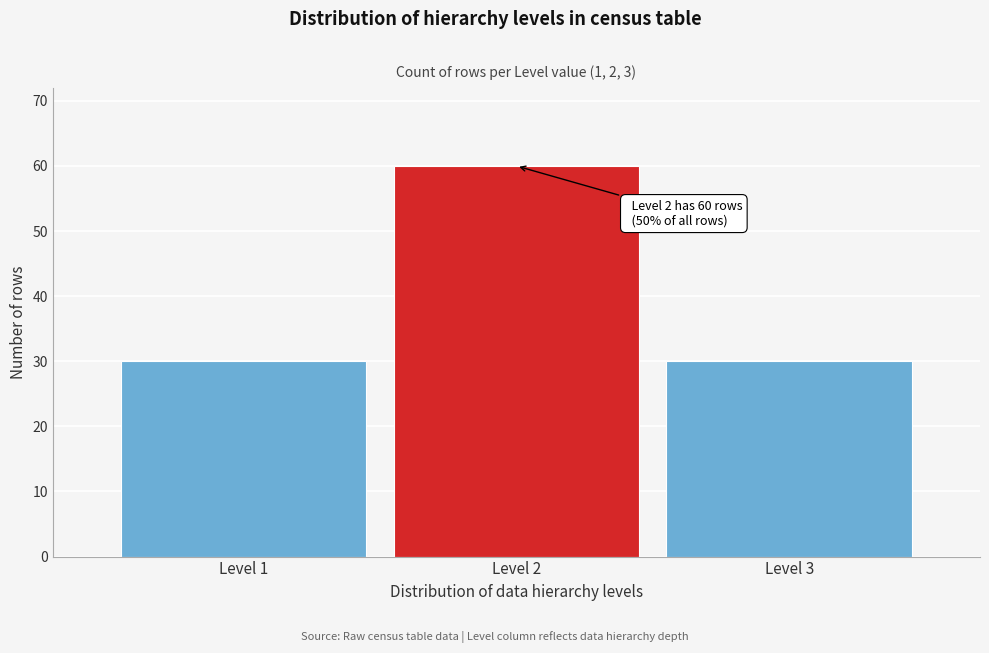

Which range on the x-axis has the tallest bar?

1.5 to 2.5